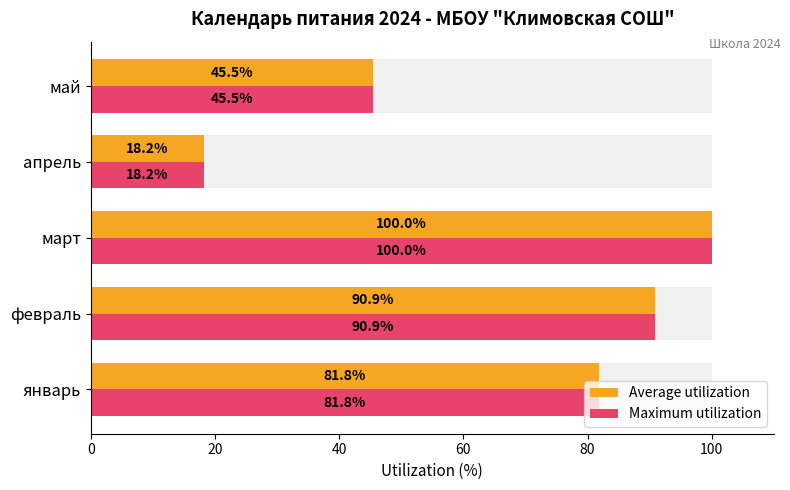

What is the value of the Maximum utilization bar at the 4th from the left?

18.2